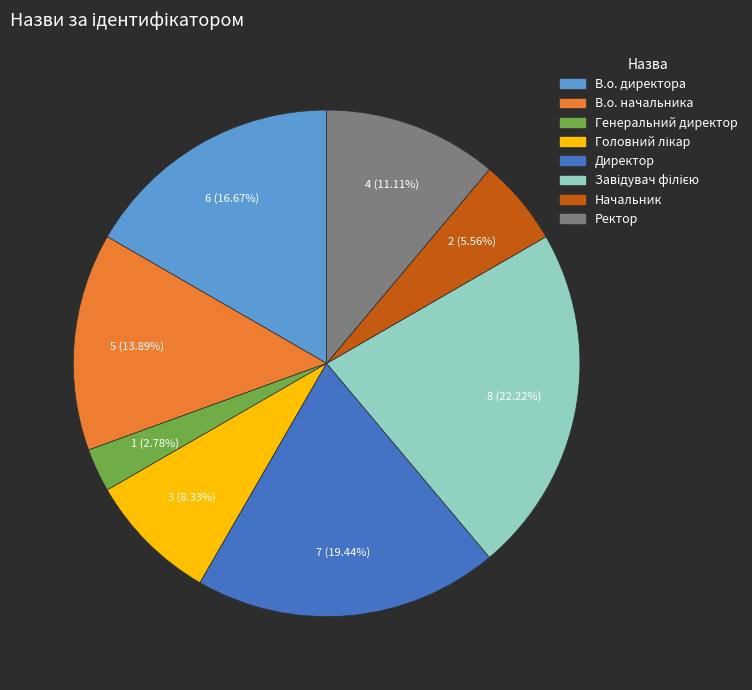

Which has a higher value, В.о. директора or Генеральний директор?

В.о. директора